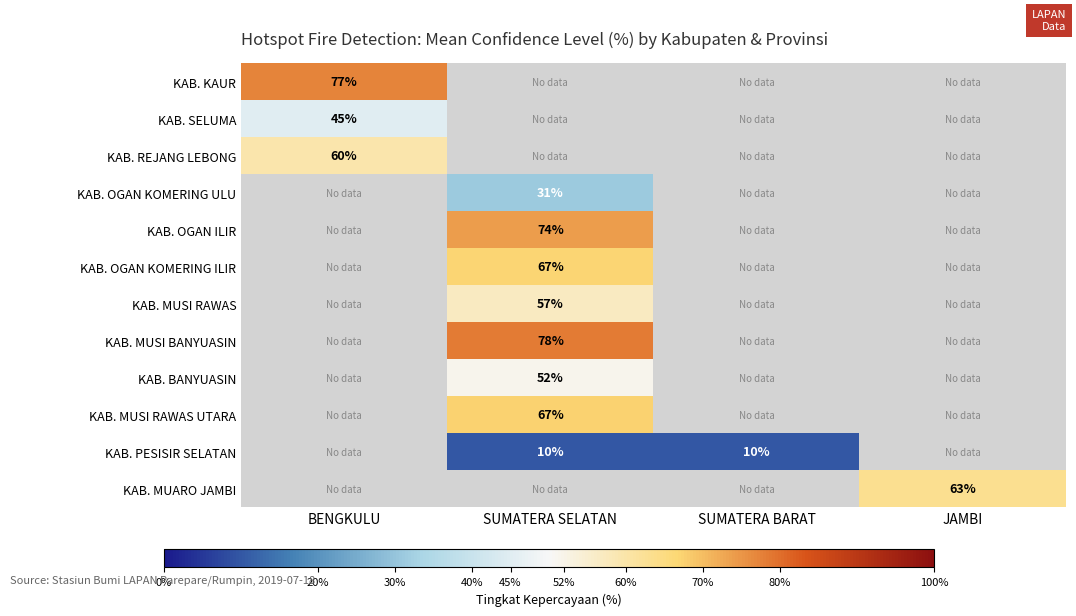

The value of KAB. MUSI RAWAS UTARA at SUMATERA SELATAN is 26. True or false?

False